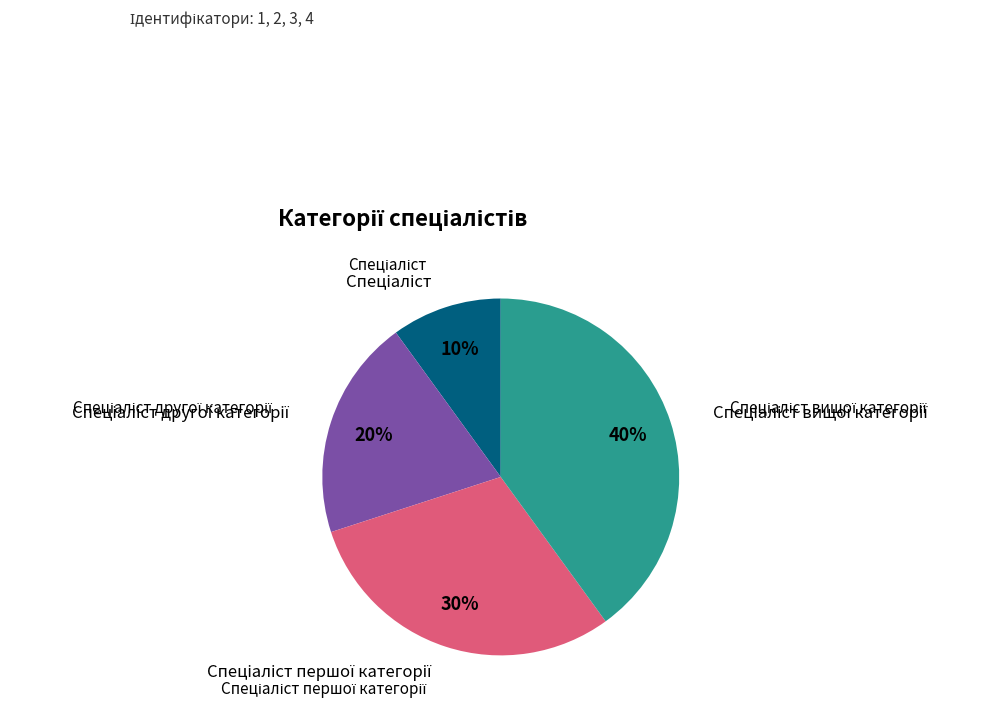

Is there any slice that represents more than half of the pie?

No